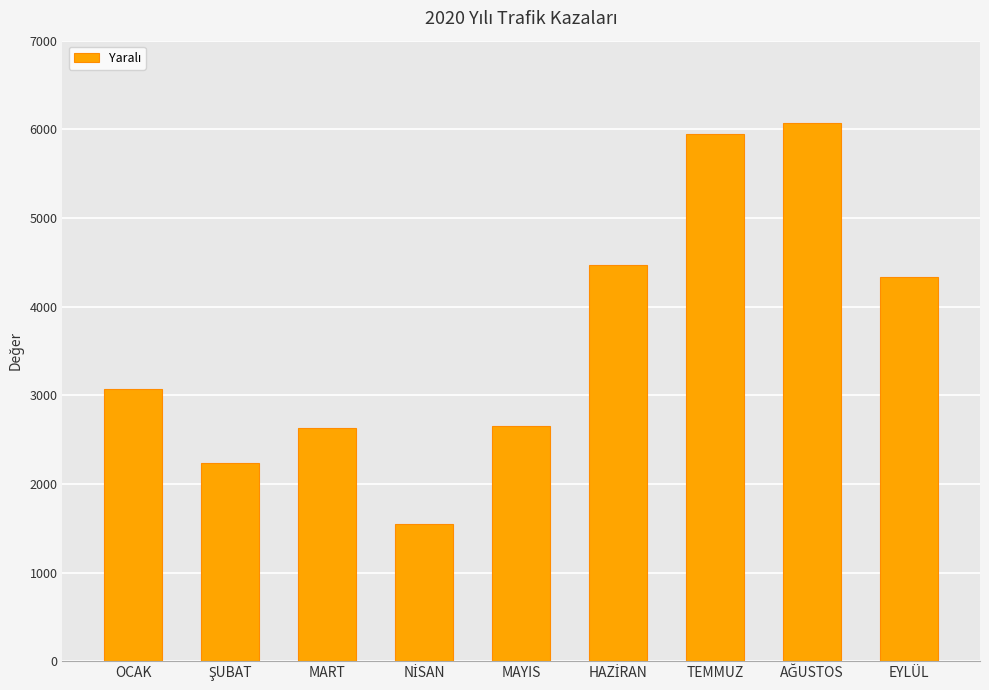

What is the average value?

3663